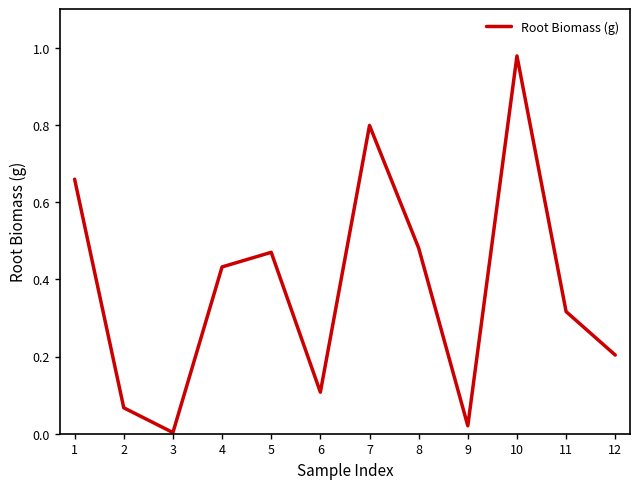

The chart shows a value of 0.2 at 5. True or false?

False